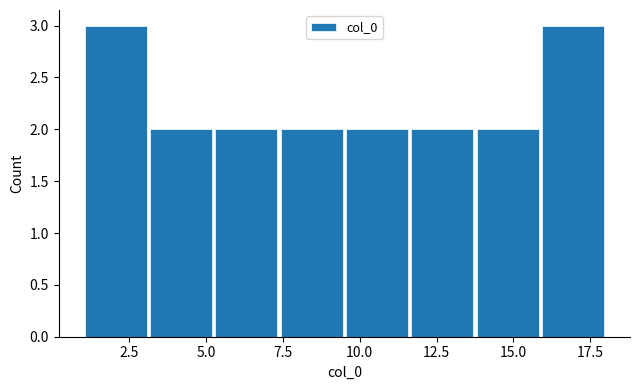

How tall is the bar that spans 5.5 to 7.5 on the x-axis? Neither the bar edges nor the heights are printed on the chart, so give them approximately, as read against the axes.

2